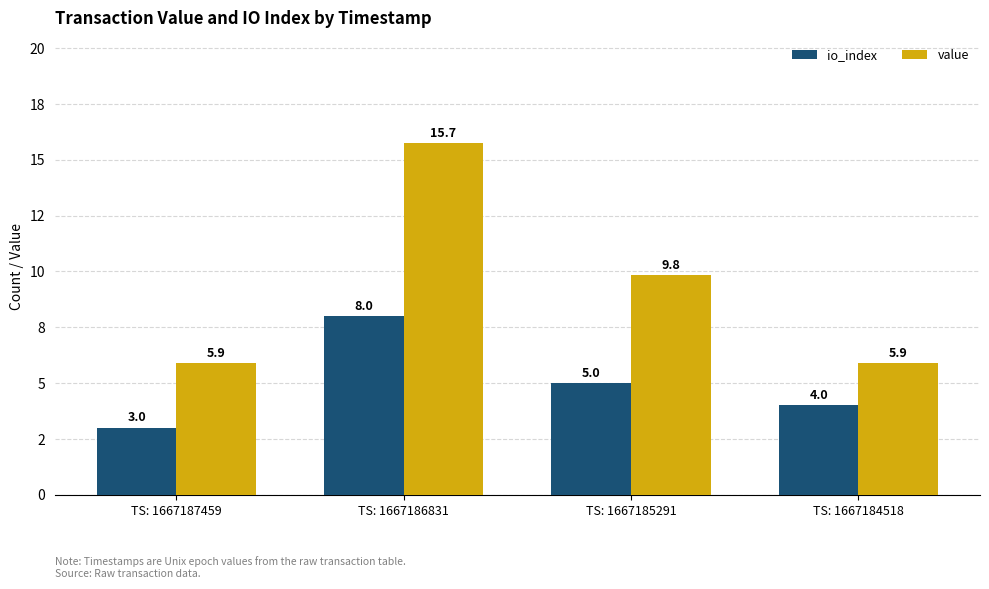

At which category is the sum across all series the highest?

TS: 1667186831